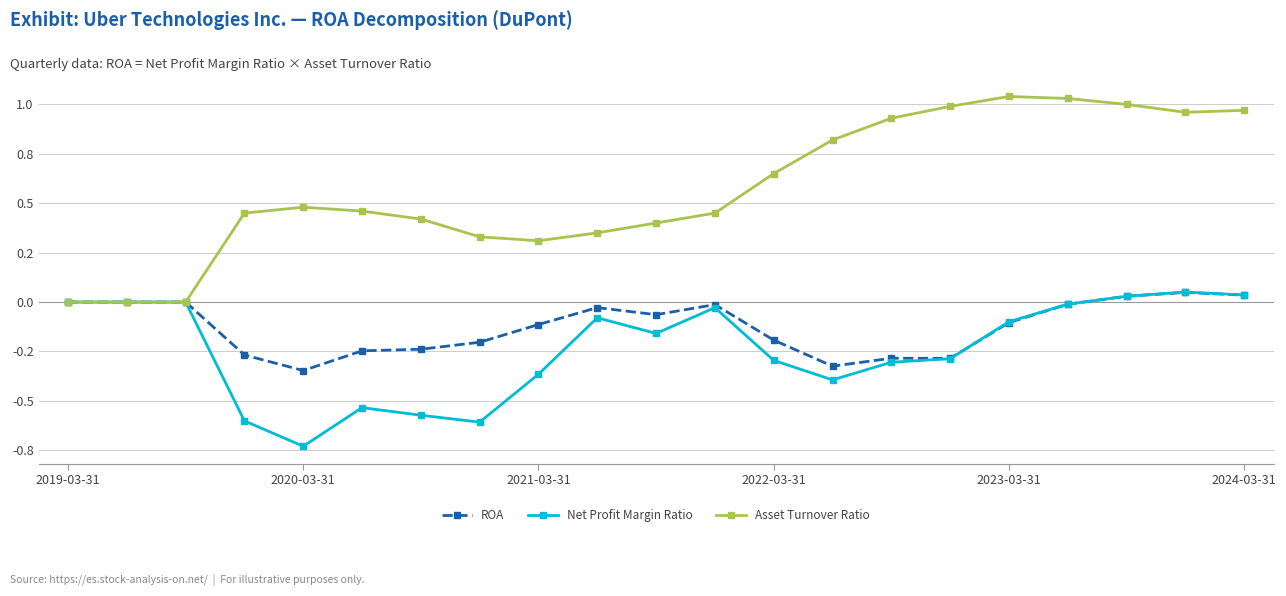

At how many categories does at least one series exceed 0?

18